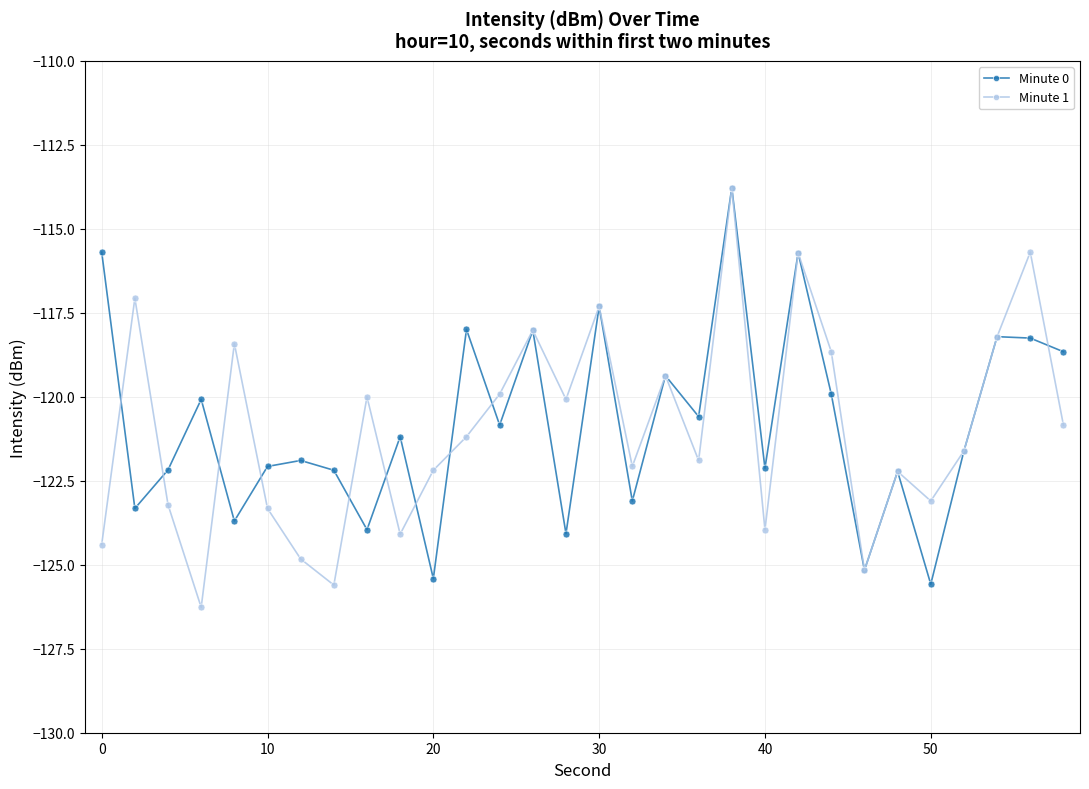

True or false: Minute 0 and Minute 1 cross at least once.

True